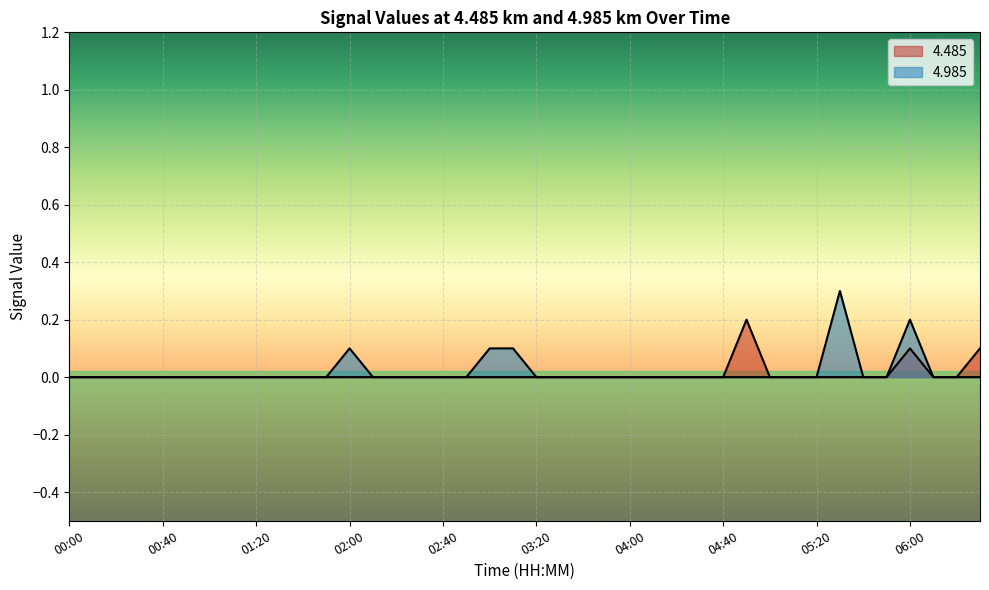

What is the label of the 7th point from the left?

01:00